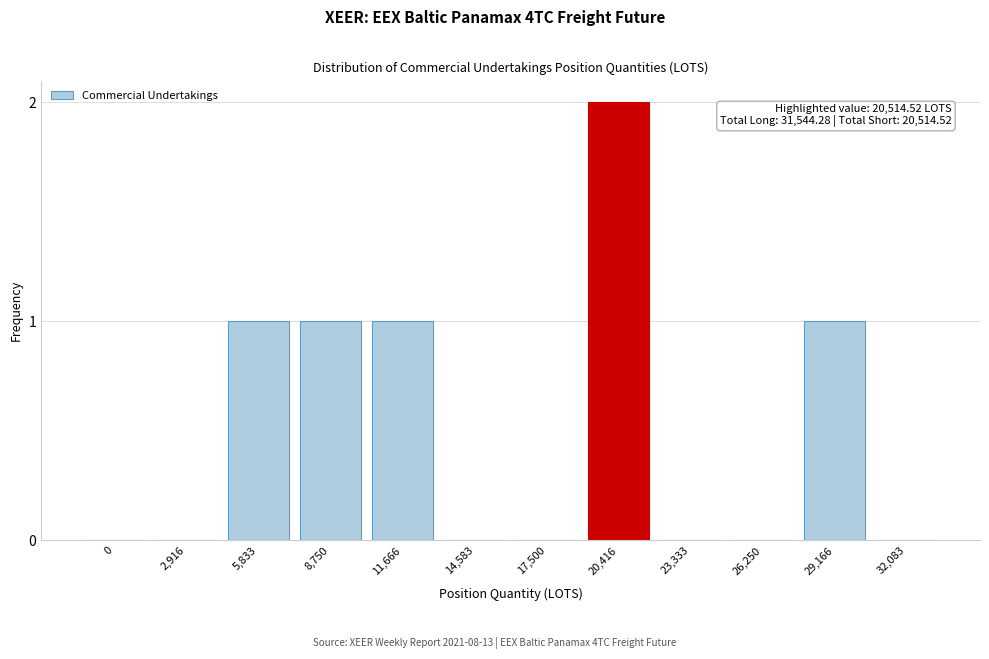

Reading left to right, list all the values displayed in this chart.

0=0	2,916=0	5,833=1	8,750=1	11,666=1	14,583=0	17,500=0	20,416=2	23,333=0	26,250=0	29,166=1	32,083=0